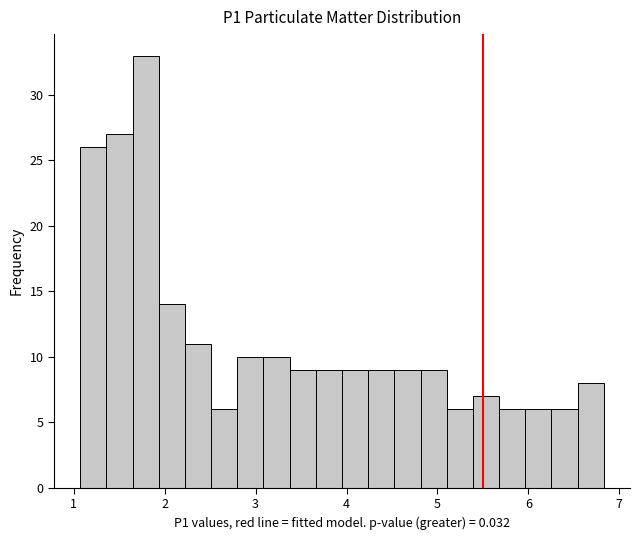

Read against the x-axis, roughly where is the centre of the tallest bar?

1.8